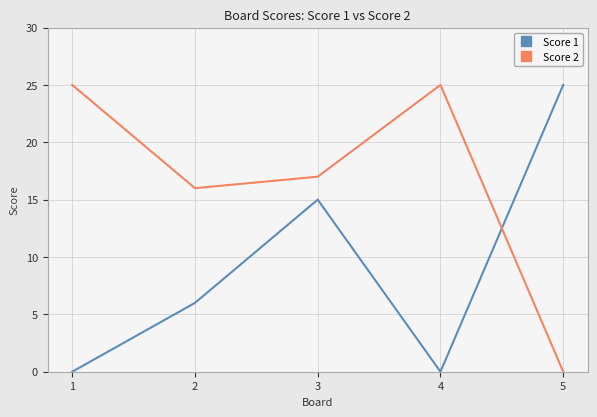

Rank the series by their average value, from highest to lowest.

Score 2, Score 1